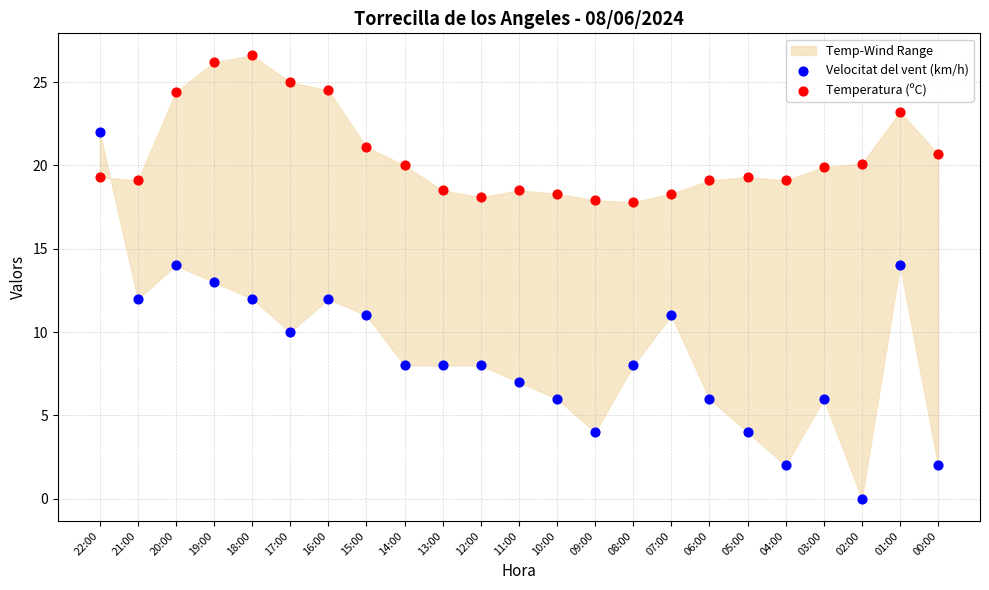

Which series contains the highest Y value?

Temperatura (ºC)